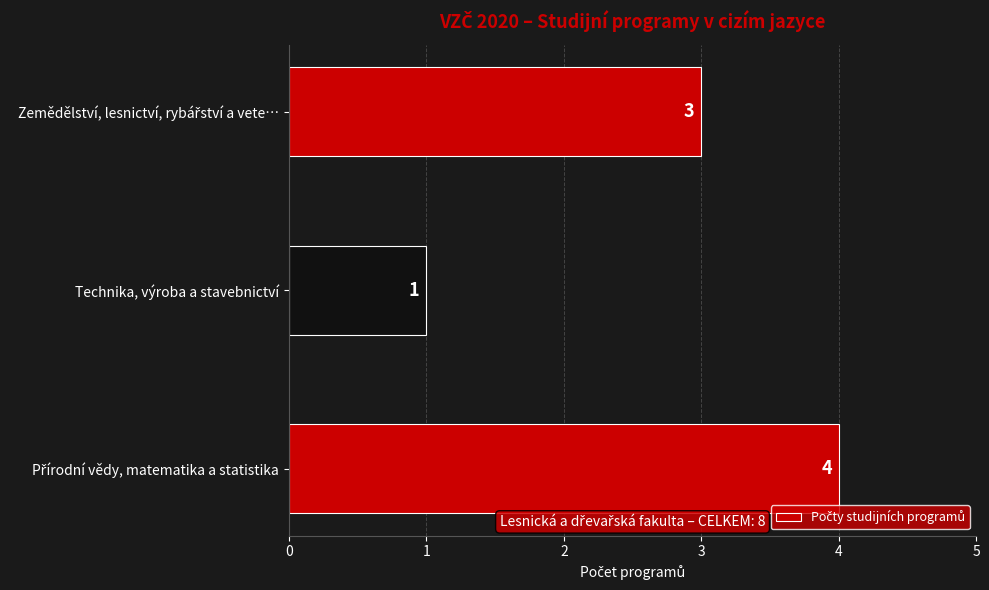

Which category has the lowest value across all series?

Technika, výroba a stavebnictví